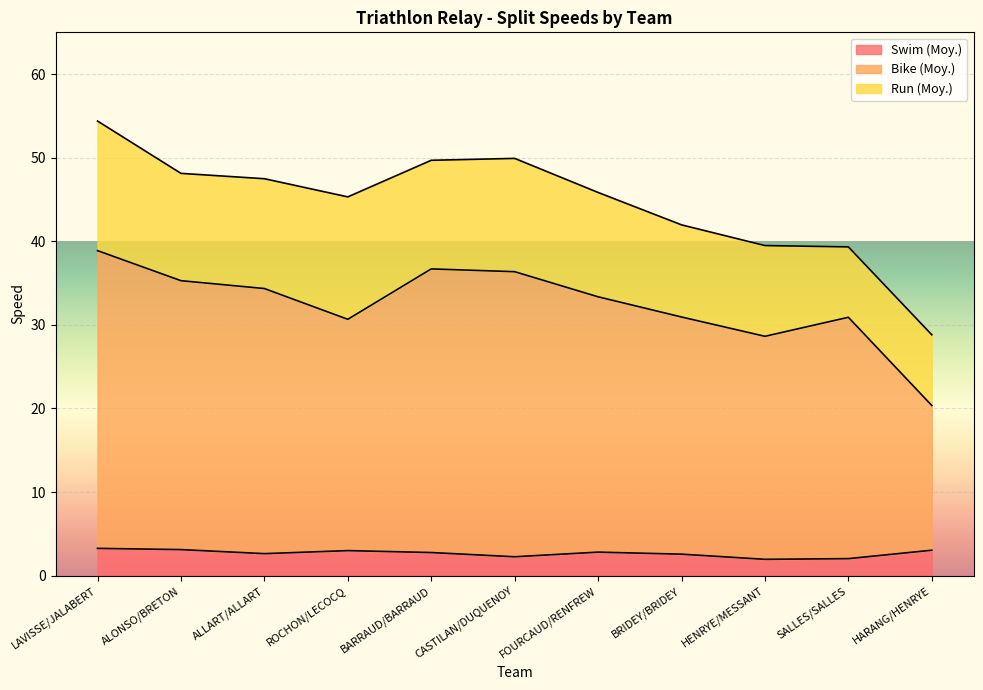

What is the total value across all series at FOURCAUD/RENFREW?

45.8